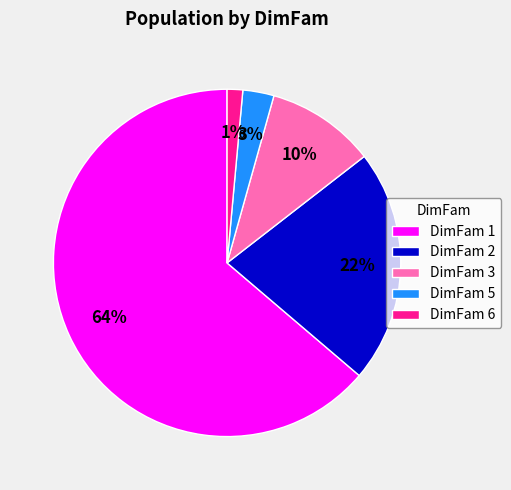

To the nearest percent, what is the combined percentage of DimFam 6 and DimFam 5?

4%